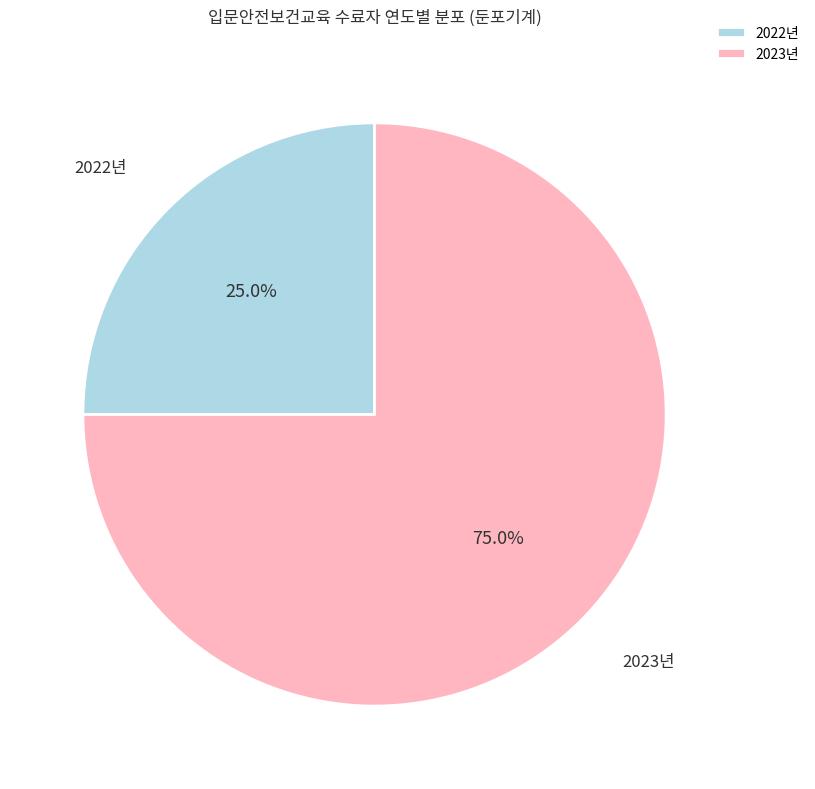

What portion of the pie excludes 2022년?

75.0%